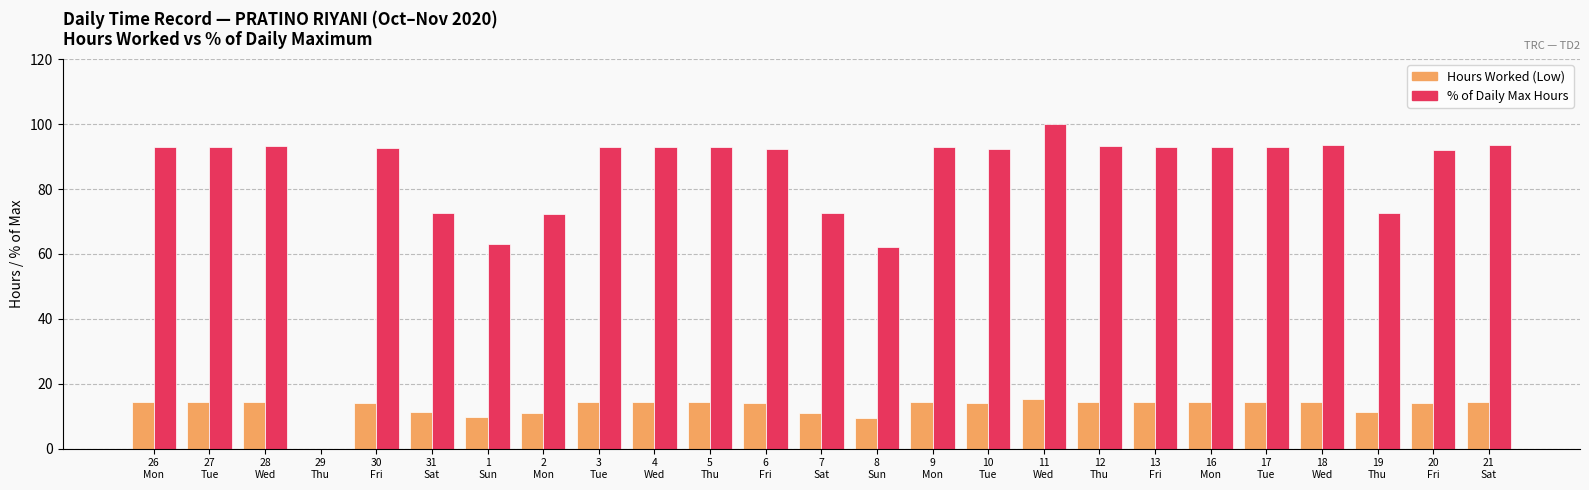

True or false: % of Daily Max Hours has a value of 72.5 at 7
Sat.

True